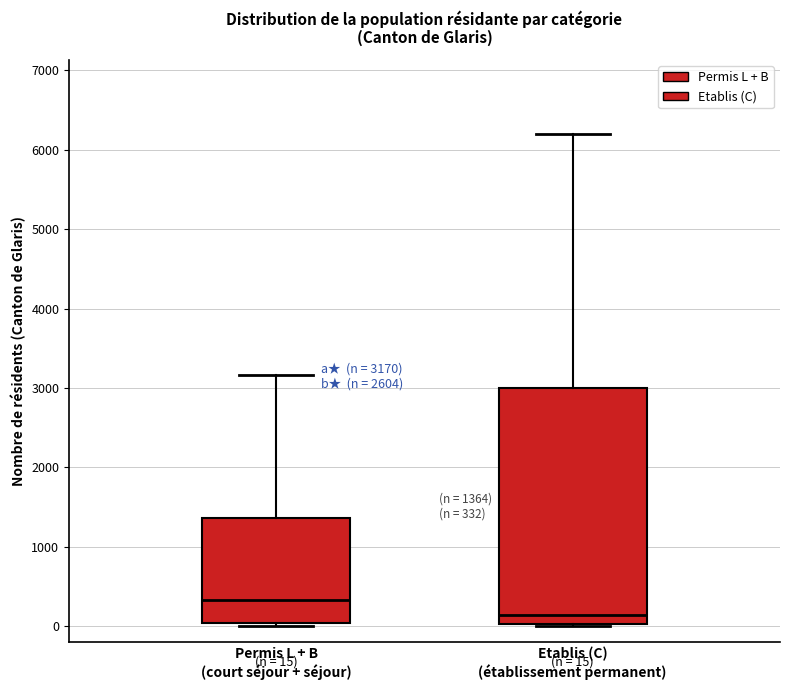

Comparing the boxes themselves (not the whiskers), which one is the tallest?

Etablis (C) (établissement permanent)